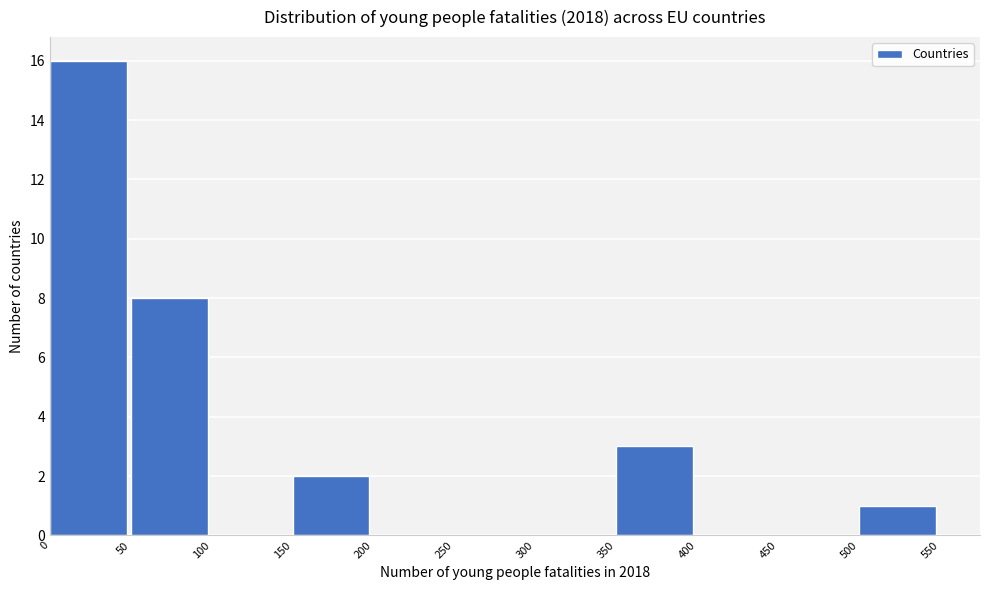

Reading left to right, list every bar in this chart as the range it spans on the x-axis followed by its height. The values are not printed on the chart, so give them approximately, as read against the axis.

0 to 50: 16
50 to 100: 8
100 to 150: 0
150 to 200: 2
200 to 250: 0
250 to 300: 0
300 to 350: 0
350 to 400: 3
400 to 450: 0
450 to 500: 0
500 to 550: 1